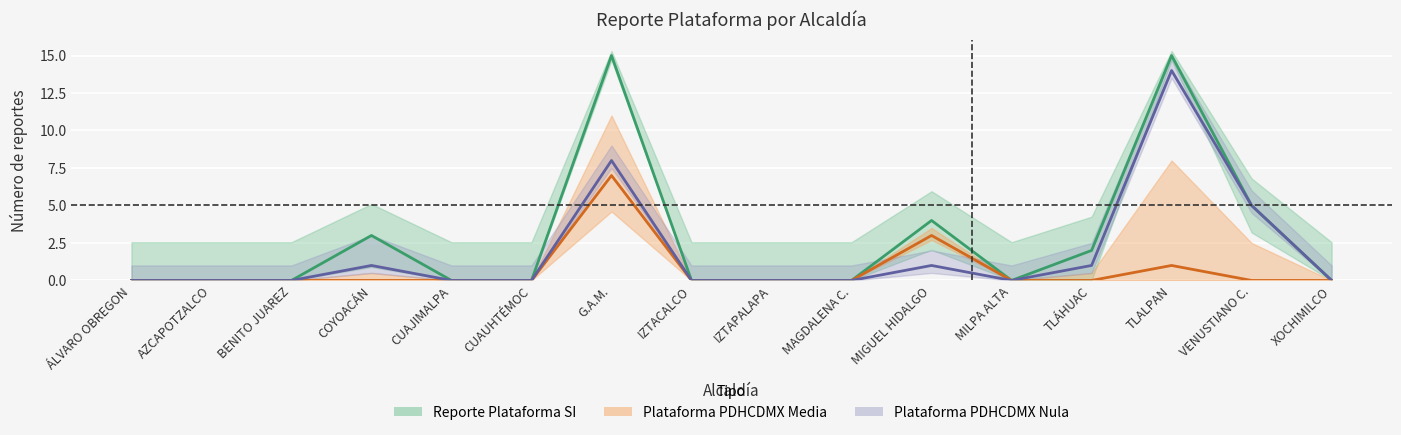

Is this an area chart (filled region under the line)?

No